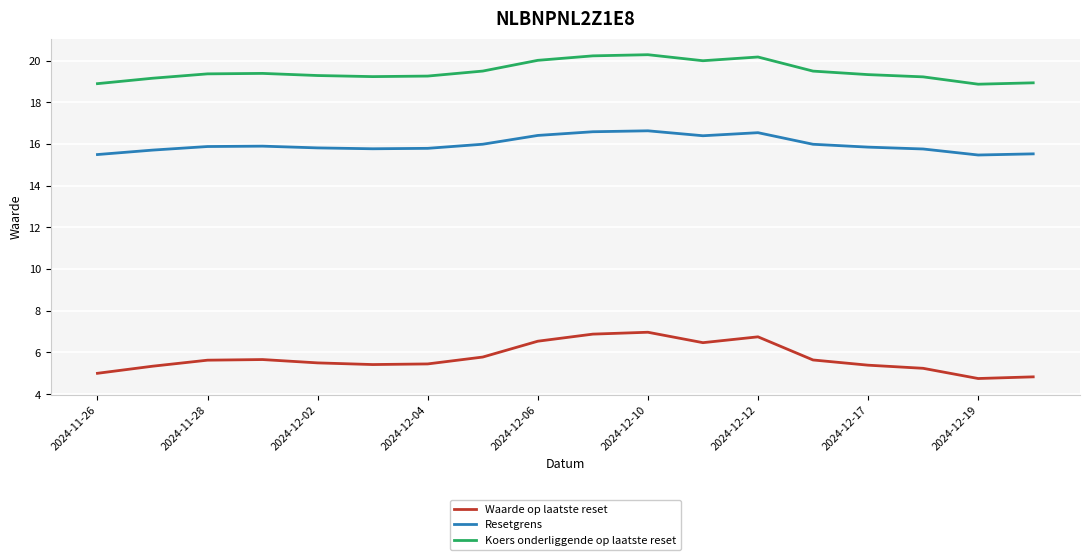

What is the sum of all Waarde op laatste reset values?

103.2